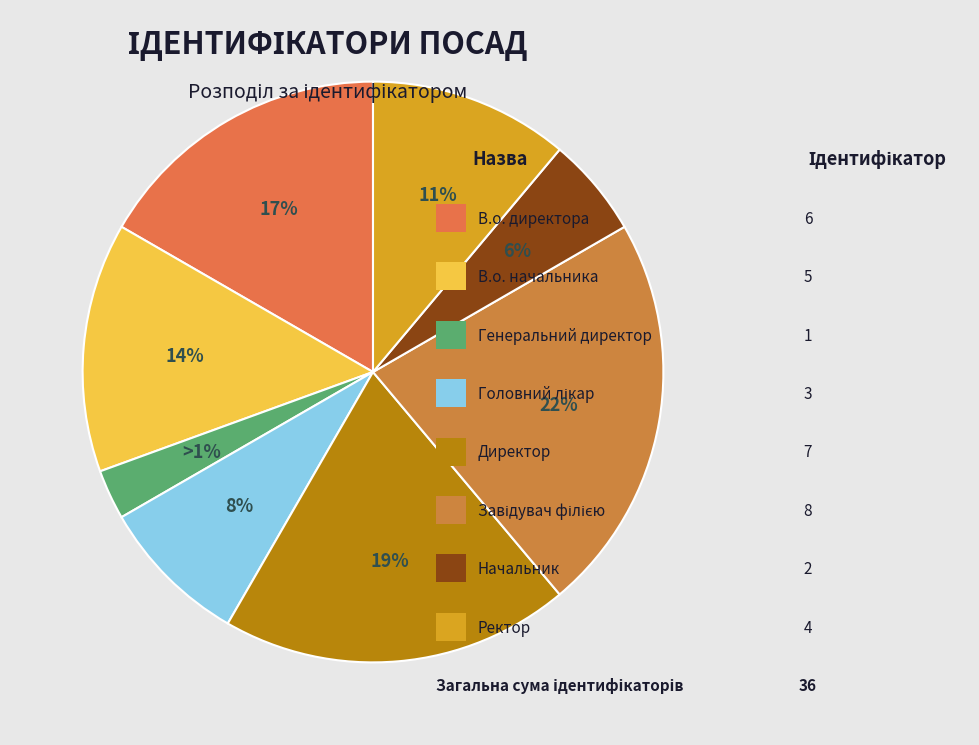

Does any single category account for the majority?

No